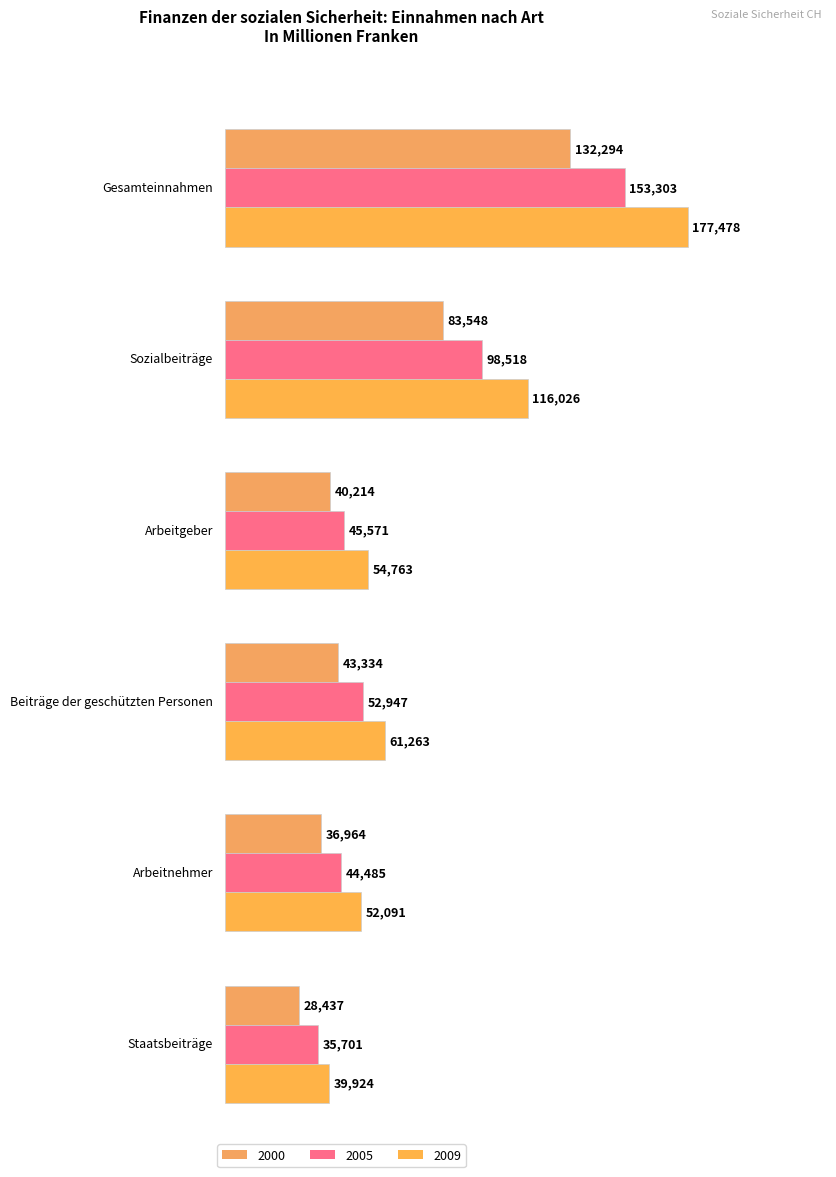

Is the value of 2009 at 2 greater than the value of 2005 at 5?

Yes